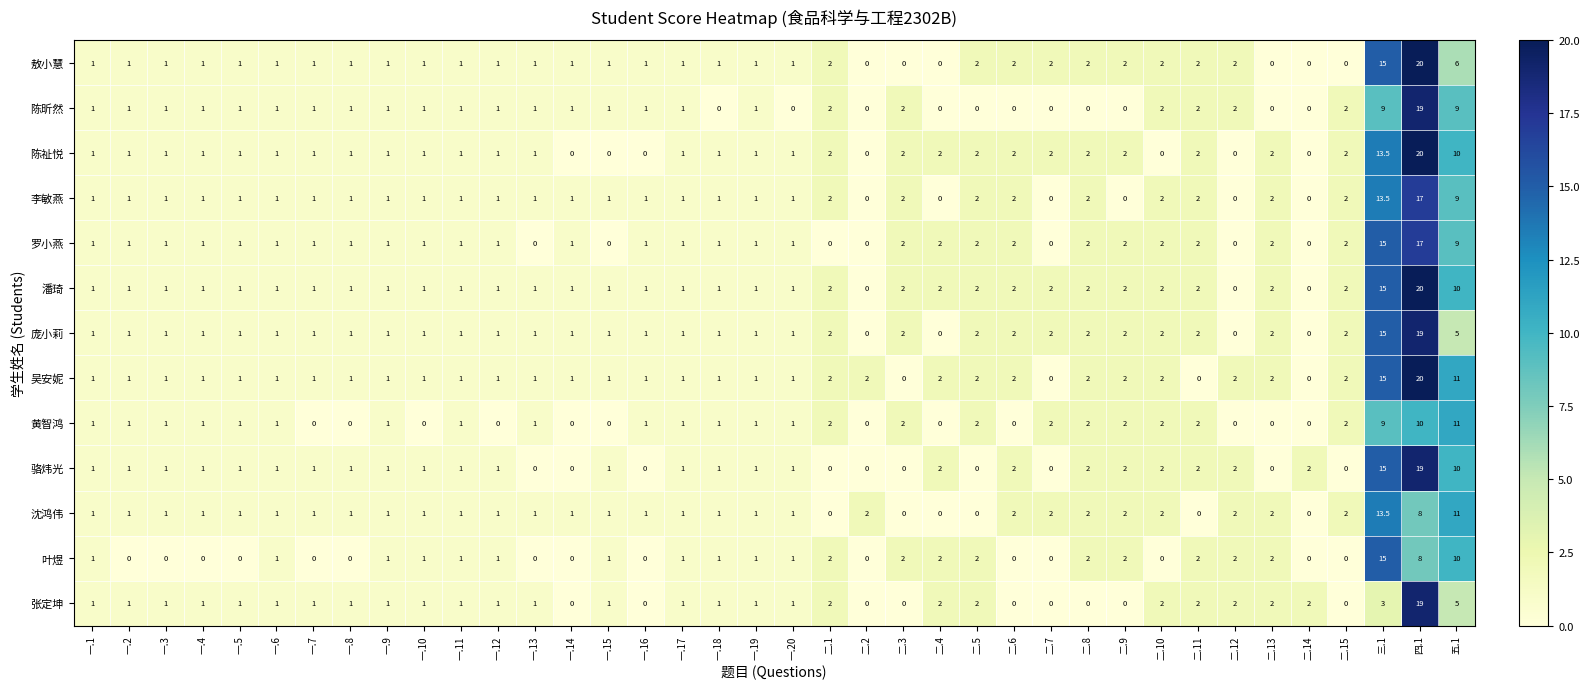

Which series has the largest total across all categories?

潘琦